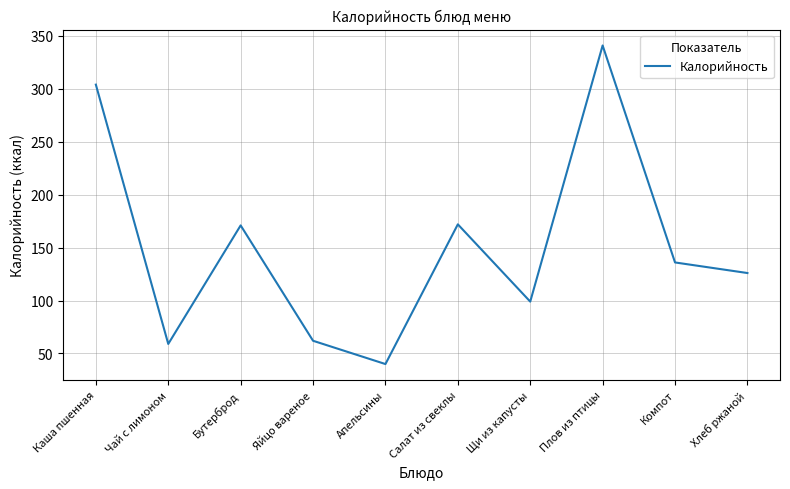

Which has a higher value, Бутерброд or Компот?

Бутерброд